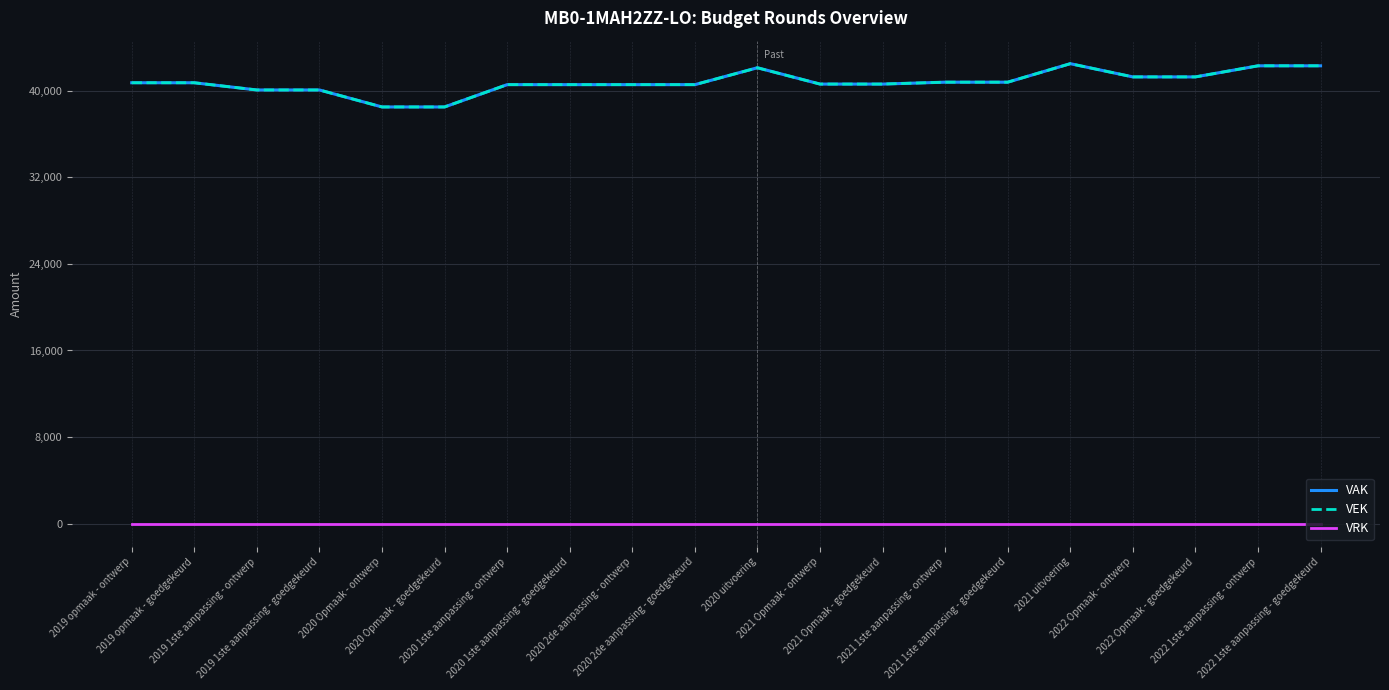

True or false: VEK and VRK intersect in this chart.

False